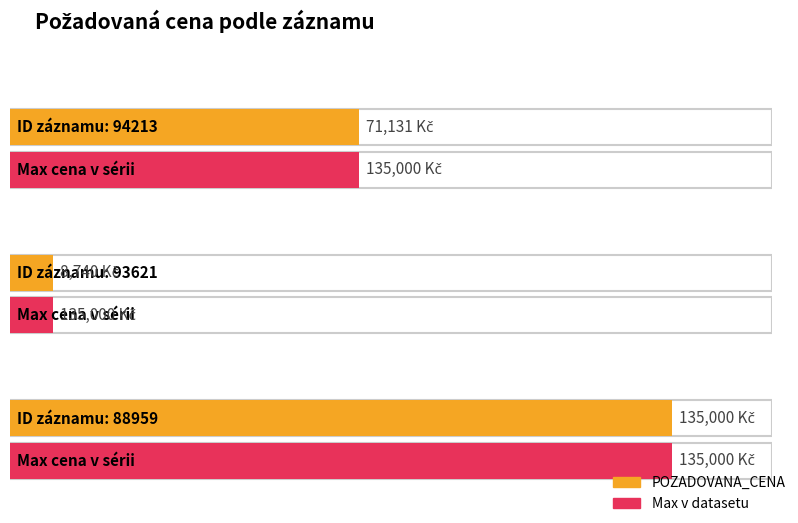

What is the difference between the values at 93621 and 94213?

62391